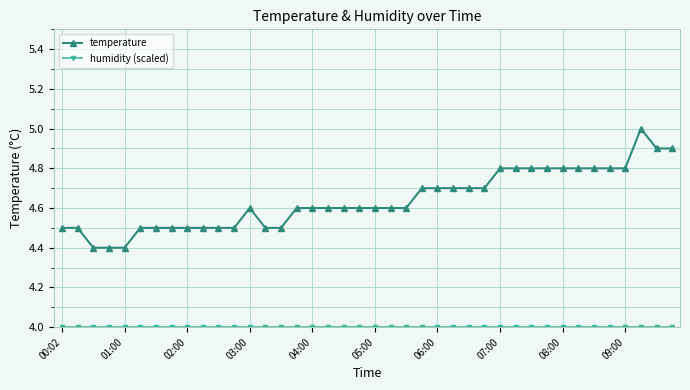

What is the maximum value shown in the chart?

5.0